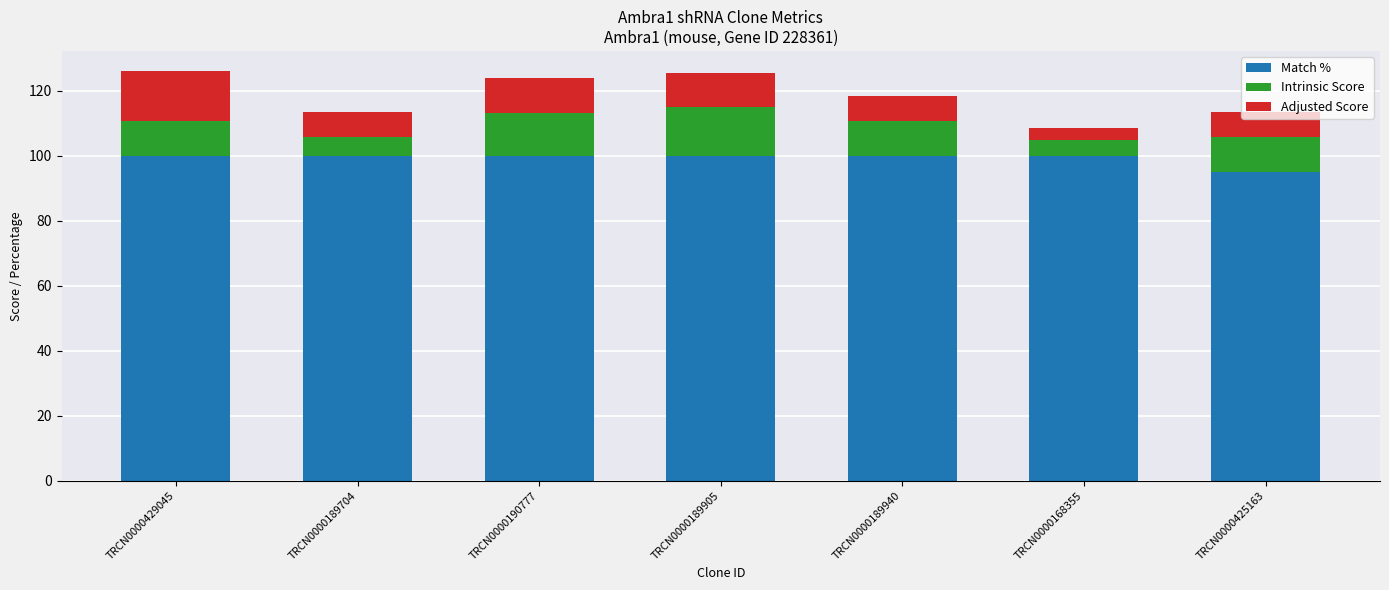

True or false: Match % has a value of 38.5 at TRCN0000189704.

False